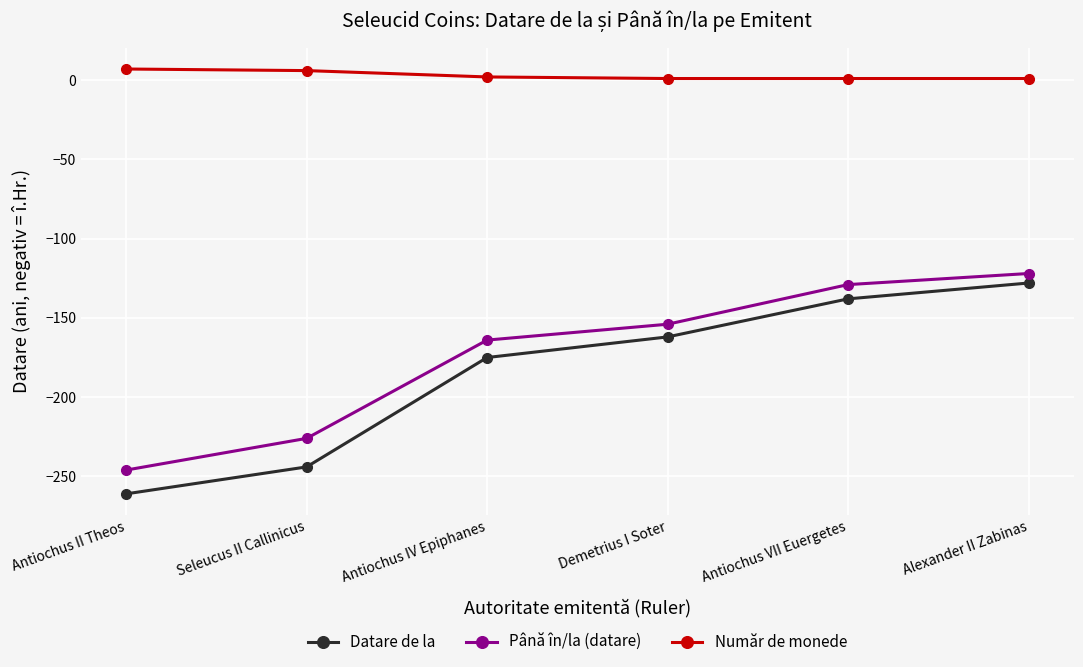

Where does the Număr de monede series first go above 2?

Antiochus II Theos